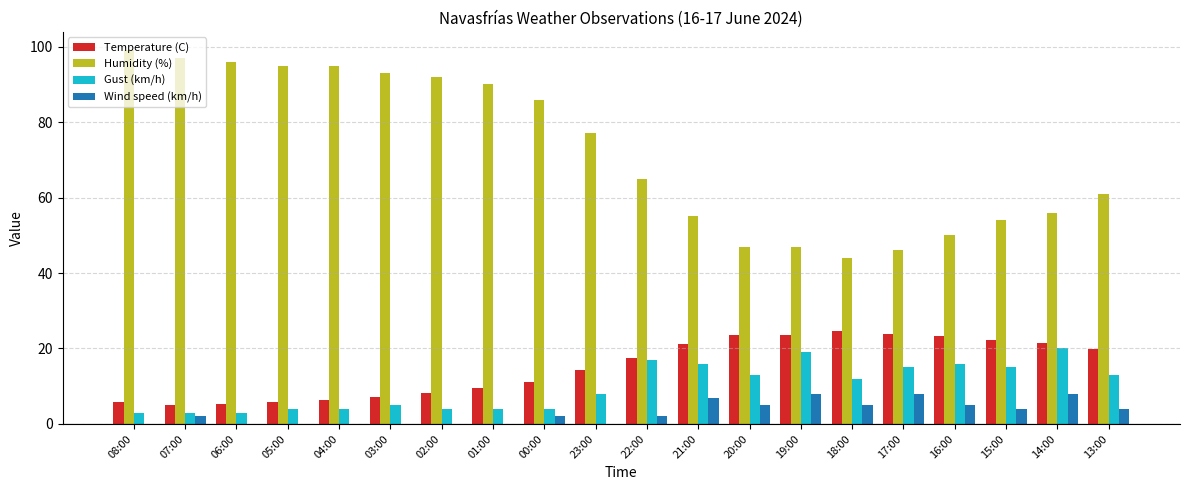

How many groups of bars are there?

20